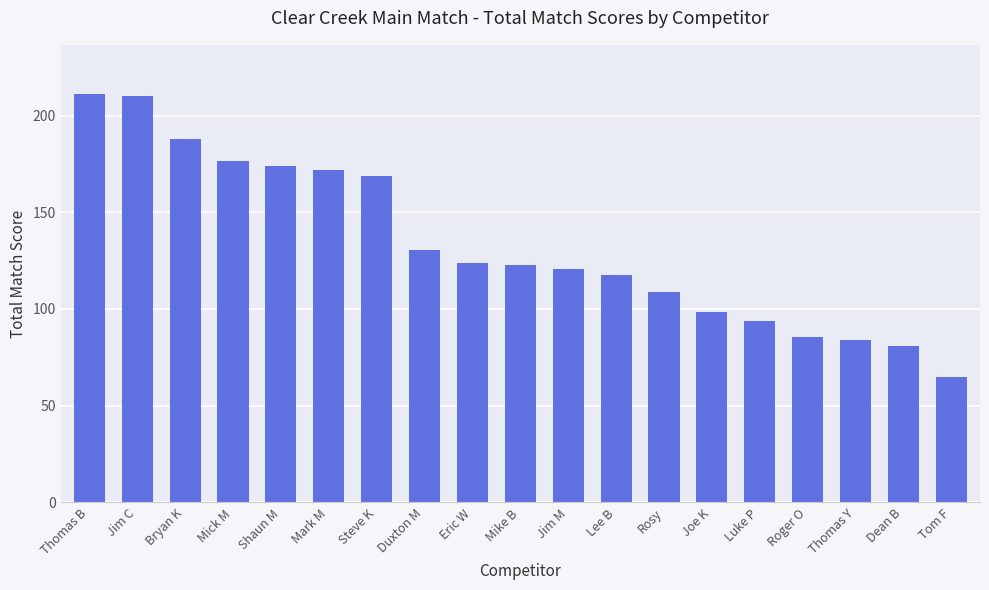

What is the change in value from Bryan K to Lee B?

-69.9